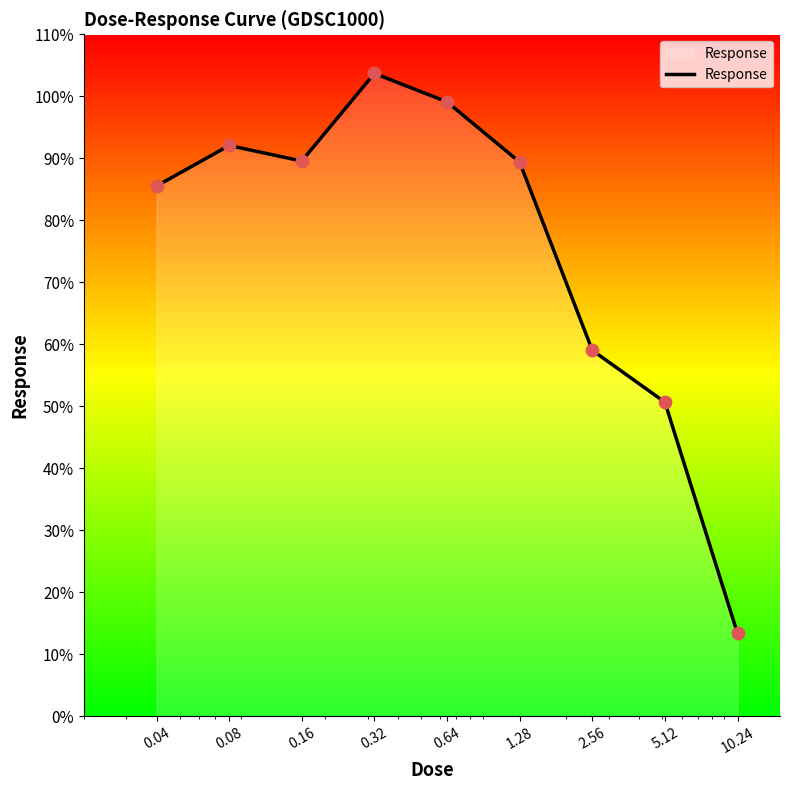

What is the difference between the maximum and minimum values?

90.3